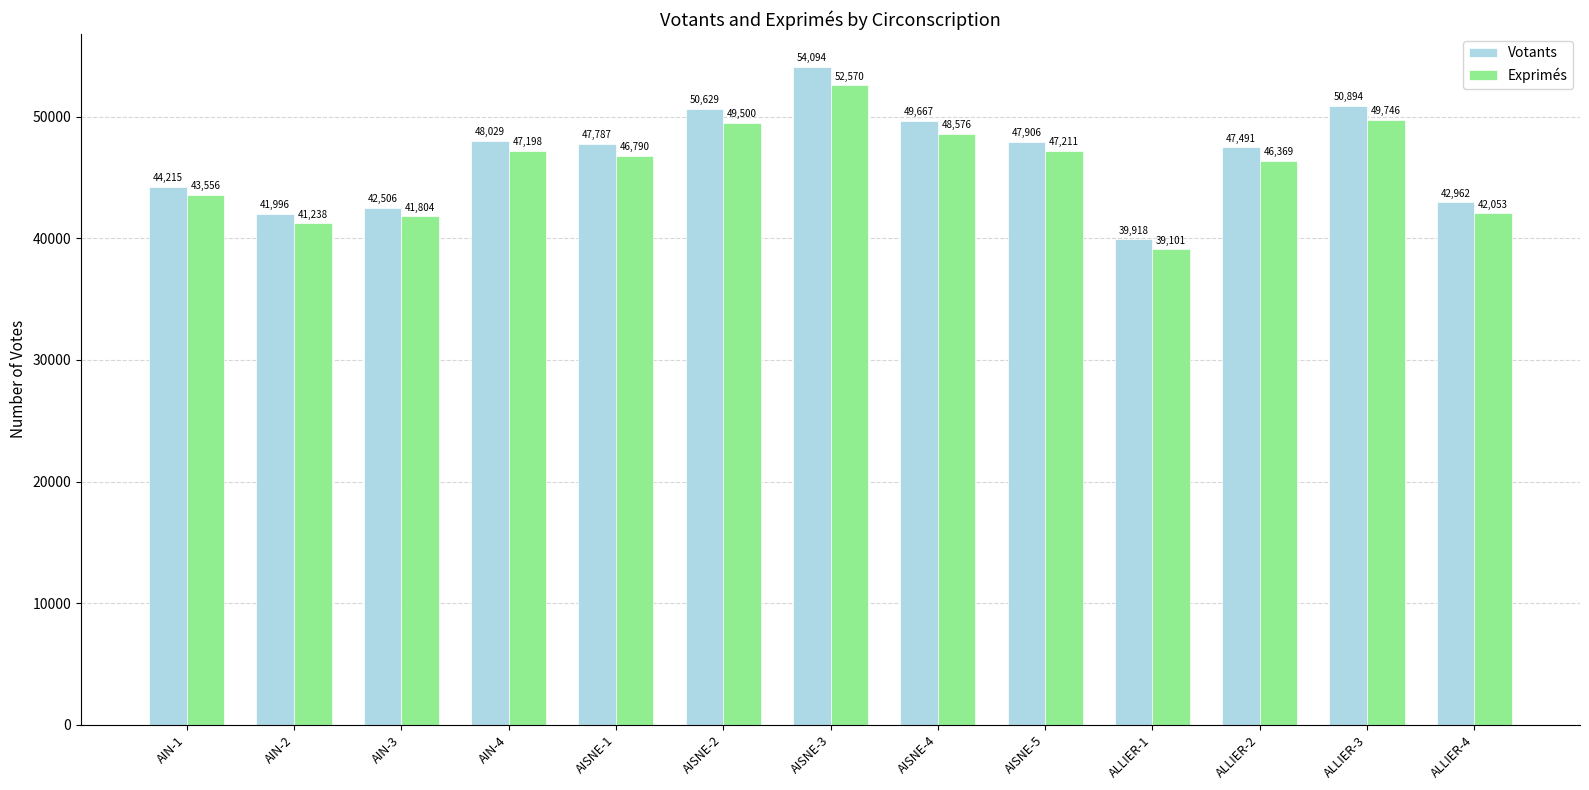

Which series has the widest spread of values?

Votants